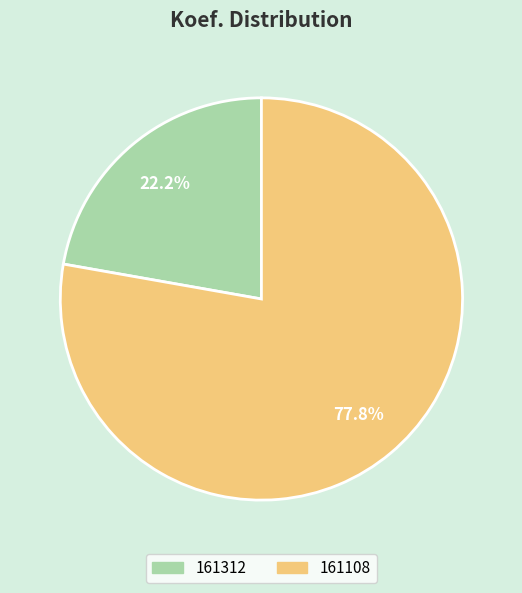

To the nearest percent, what is the average slice percentage?

50%